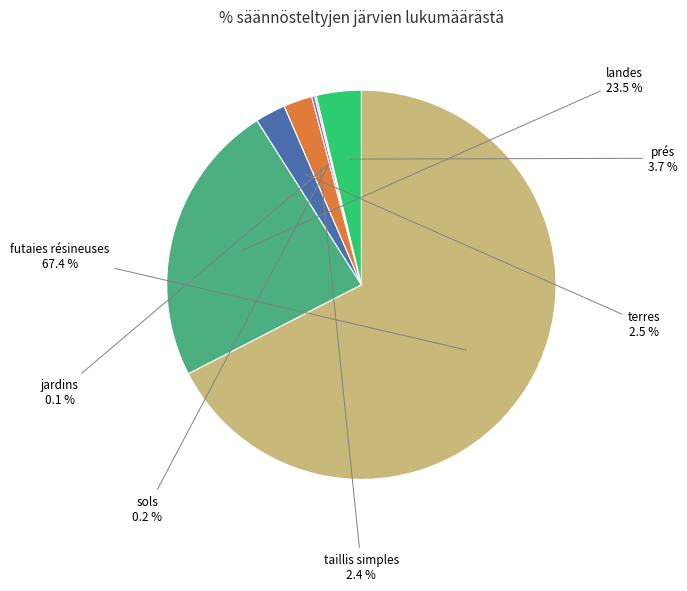

Does any single category account for the majority?

Yes